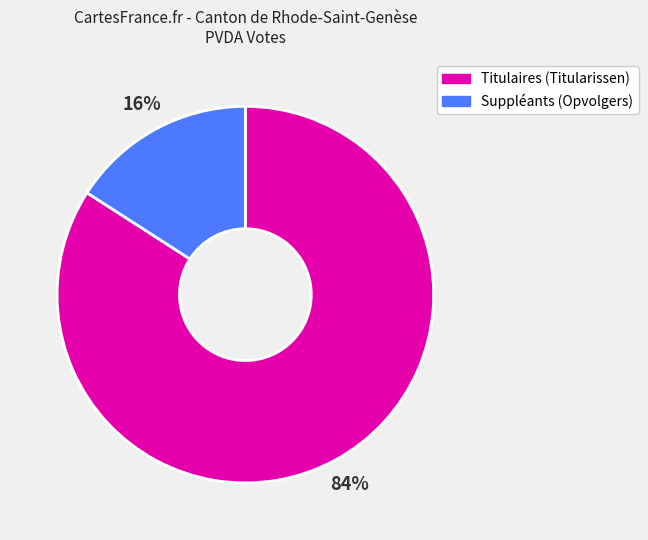

Is the sum of Suppléants (Opvolgers) and Titulaires (Titularissen) greater than half?

Yes